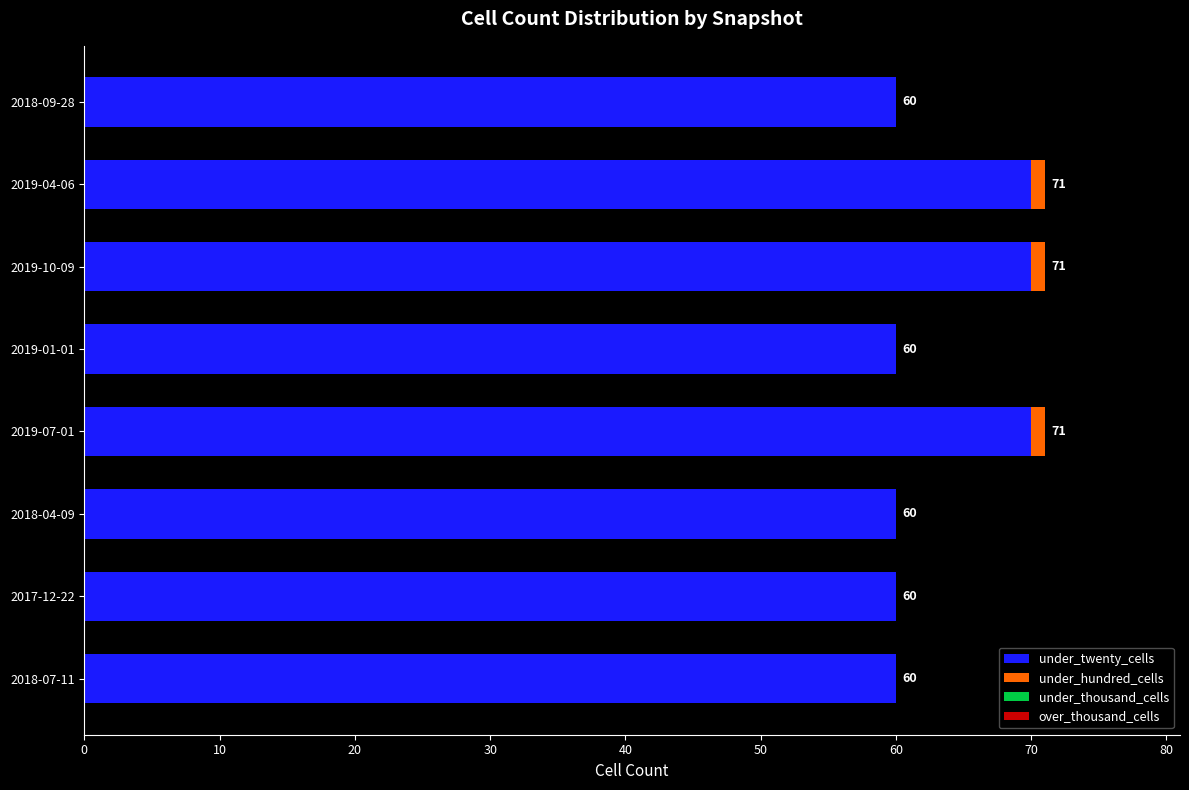

What is the total value across all series at 2018-09-28?

60